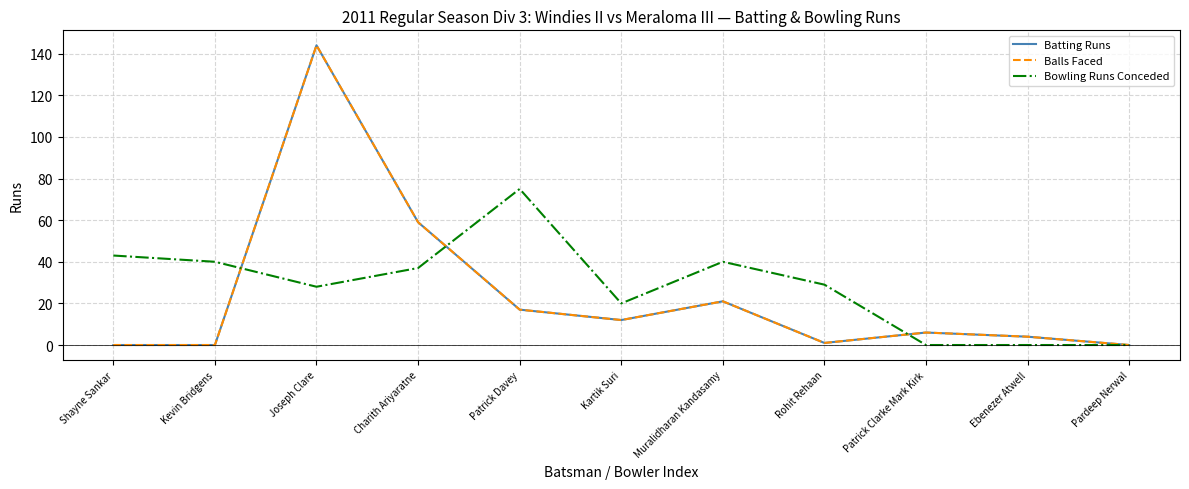

Which label corresponds to the largest value in the chart?

Joseph Clare